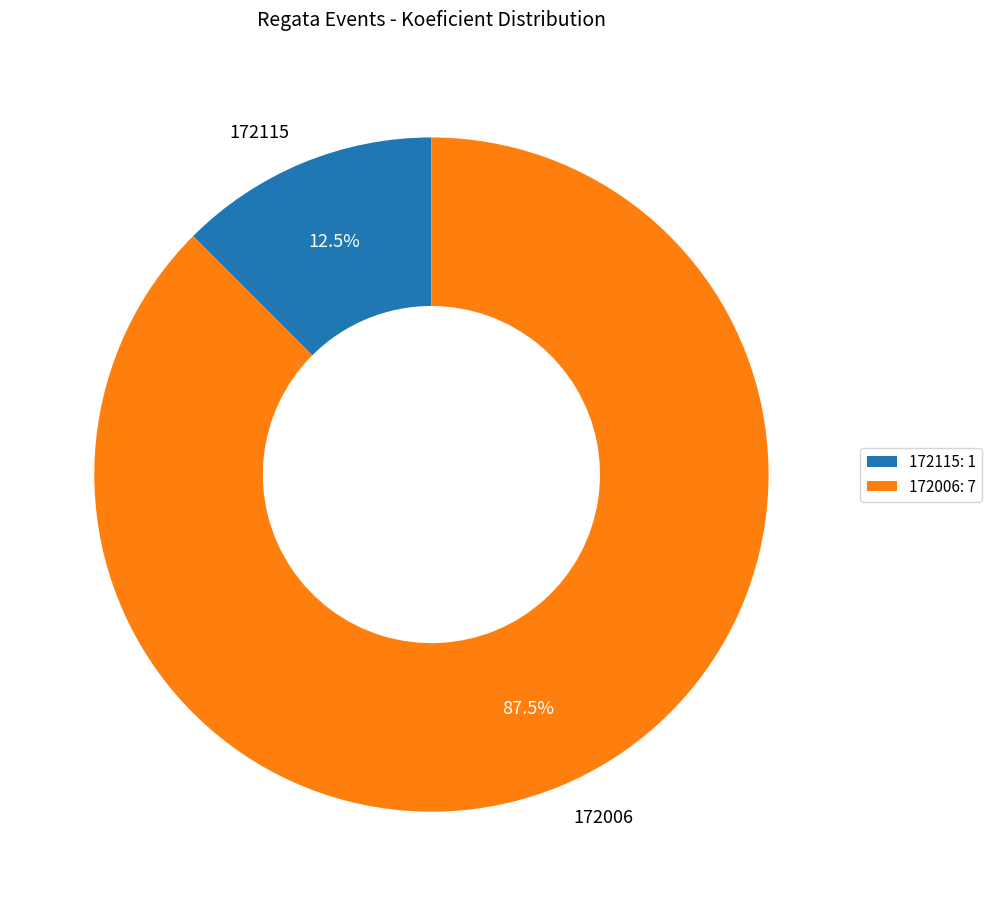

Is 172006 the majority of the pie?

Yes